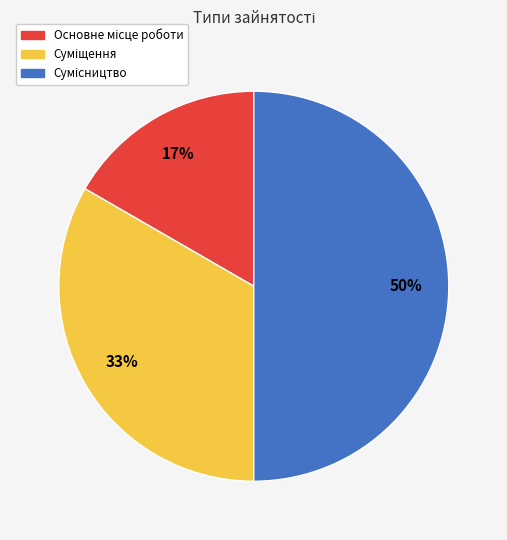

To the nearest percent, what is the difference between the largest and smallest slice percentages?

33%